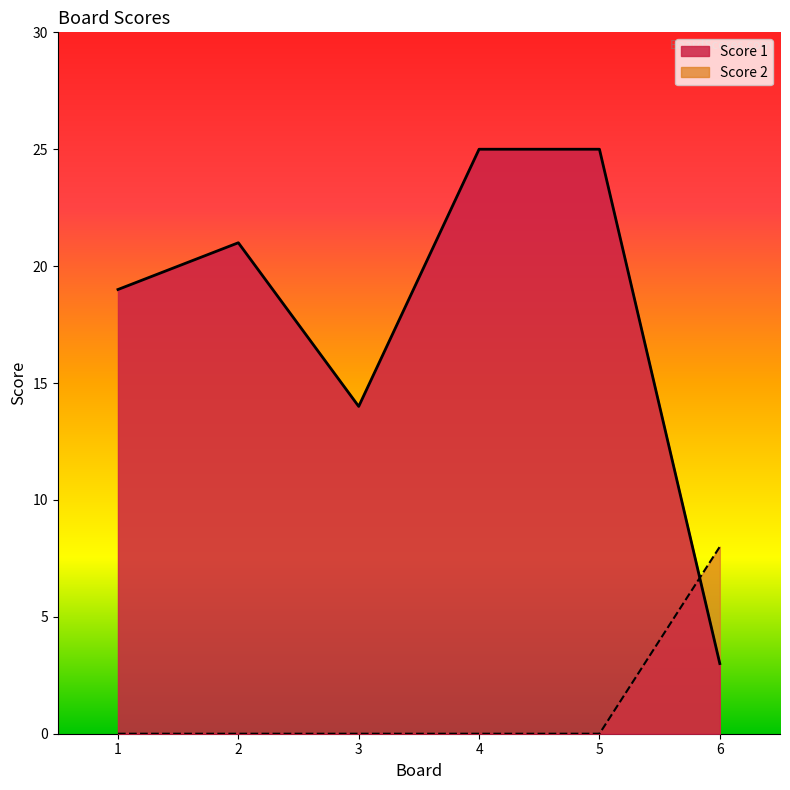

List the series in order of their overall mean, lowest first.

Score 2, Score 1